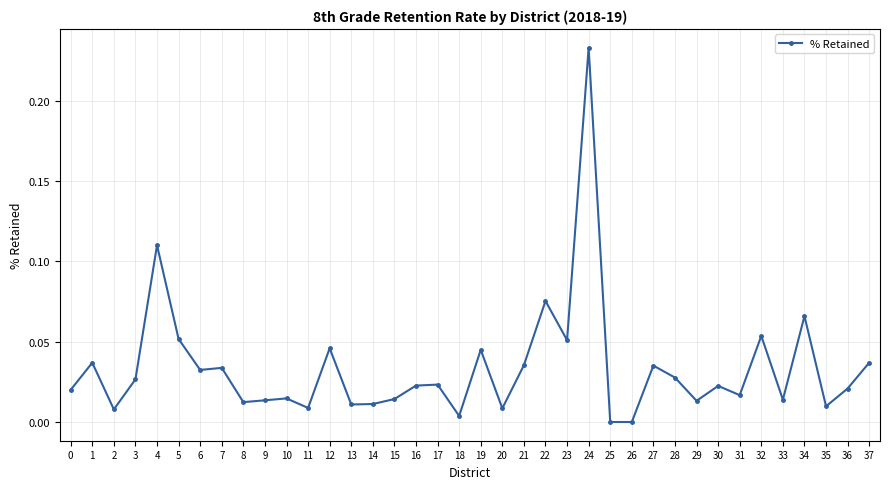

What is the sum of all values?

1.3